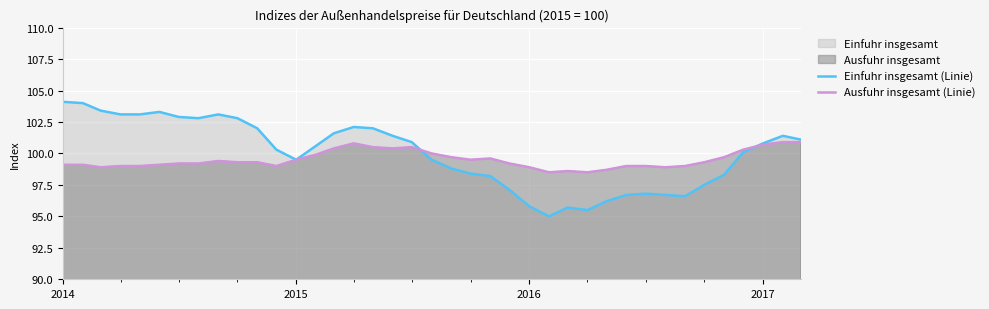

What is the value of the Ausfuhr insgesamt (Linie) point at the 25th from the left?

98.9